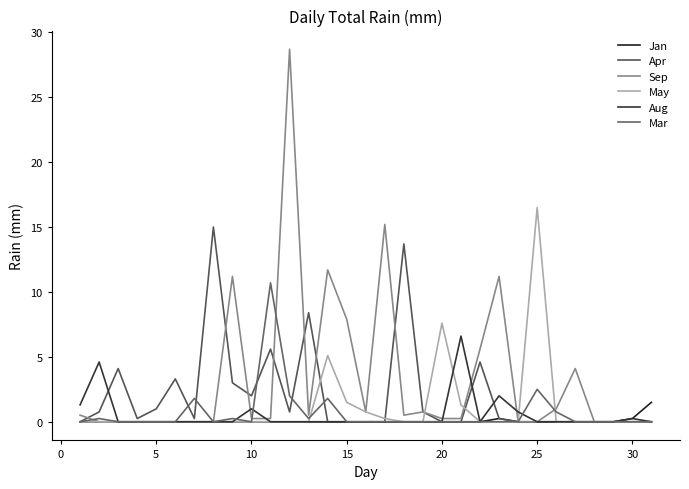

Reading left to right, extract all data points from this chart.

Jan: 0.0	0.0	0.0	0.0	0.0	0.0	0.0	0.0	0.0	0.0	0.0	0.0	0.0	0.0	0.0	0.0	0.0	0.0	0.0	0.0	0.0	0.0	0.2	0.0	0.0	0.0	0.0	0.0	0.0	0.2	1.5
Apr: 0.0	0.8	4.1	0.2	1.0	3.3	0.2	15.0	3.0	2.0	5.6	0.8	8.4	0.0	0.0	0.0	0.0	13.7	0.8	0.0	0.0	4.6	0.2	0.0	0.0	0.0	0.0	0.0	0.0	0.0	0.0
Sep: 0.5	0.0	0.0	0.0	0.0	0.0	0.0	0.0	11.2	0.2	0.2	28.7	0.5	11.7	7.9	0.8	15.2	0.5	0.8	0.2	0.2	5.6	11.2	0.0	0.0	1.0	4.1	0.0	0.0	0.0	0.0
May: 0.0	0.0	0.0	0.0	0.0	0.0	0.0	0.0	0.0	0.0	0.0	0.0	0.0	5.1	1.5	0.8	0.2	0.0	0.0	7.6	1.3	0.0	0.0	0.0	16.5	0.0	0.0	0.0	0.0	0.0	0.0
Aug: 1.3	4.6	0.0	0.0	0.0	0.0	0.0	0.0	0.0	1.0	0.0	0.0	0.0	0.0	0.0	0.0	0.0	0.0	0.0	0.0	6.6	0.0	2.0	0.8	0.0	0.0	0.0	0.0	0.0	0.2	0.0
Mar: 0.0	0.2	0.0	0.0	0.0	0.0	1.8	0.0	0.2	0.0	10.7	2.0	0.2	1.8	0.0	0.0	0.0	0.0	0.0	0.0	0.0	0.0	0.0	0.0	2.5	0.8	0.0	0.0	0.0	0.0	0.0